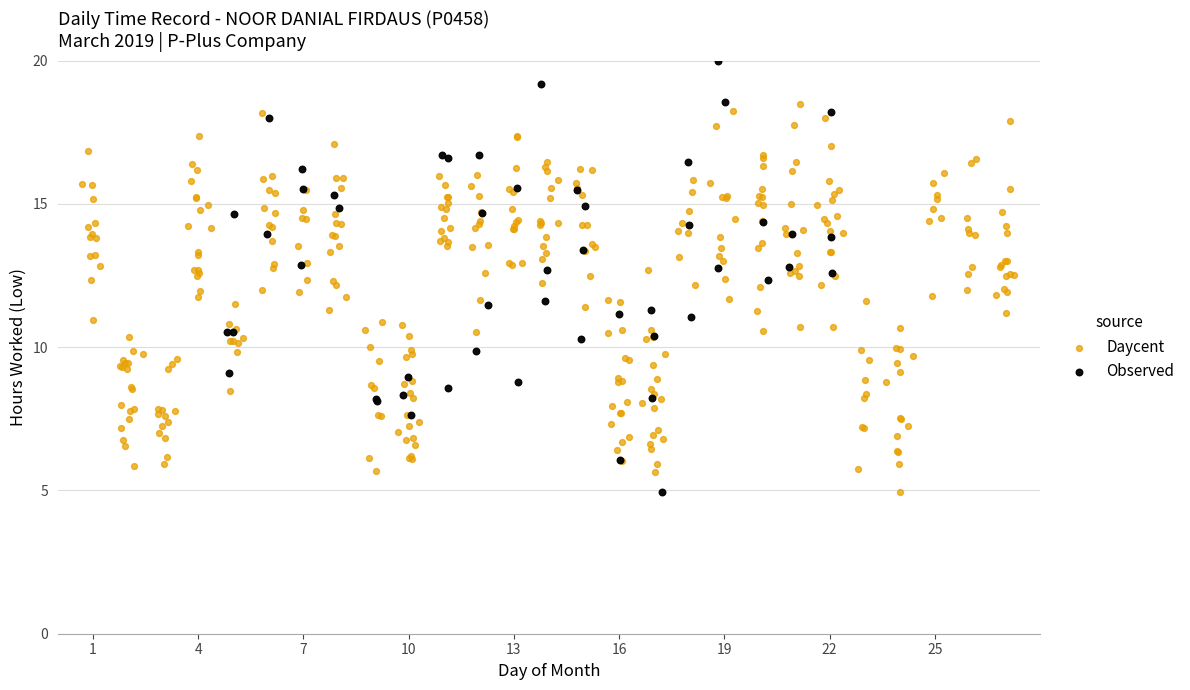

Which series has the widest spread of Y values?

Observed